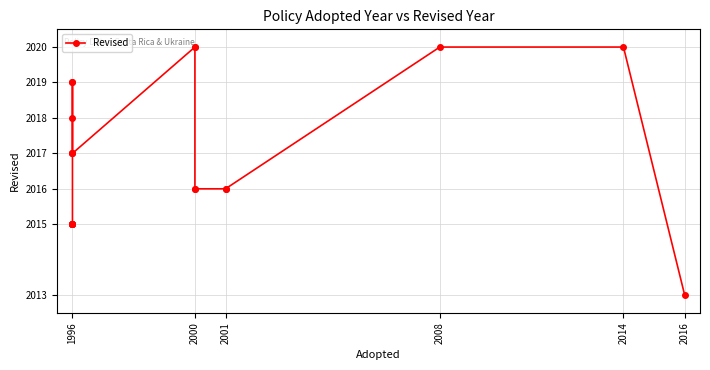

Does the chart have visible grid lines?

Yes